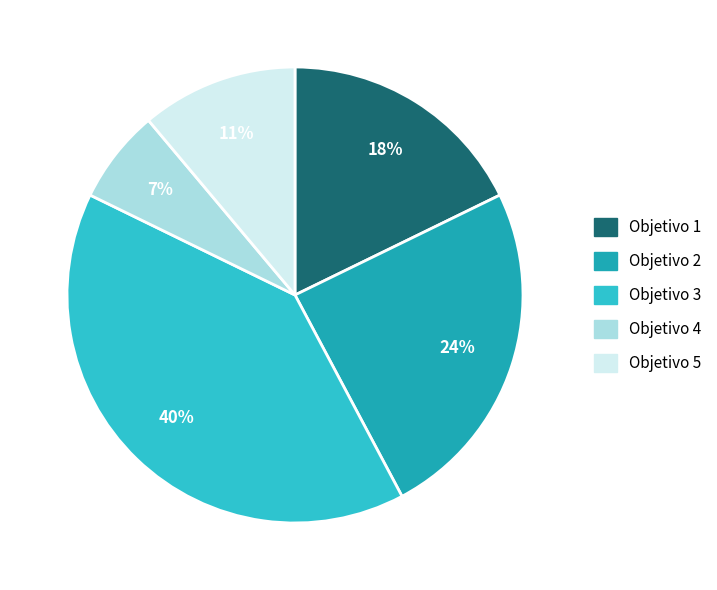

The Objetivo 3 slice represents 40% of the pie. True or false?

True